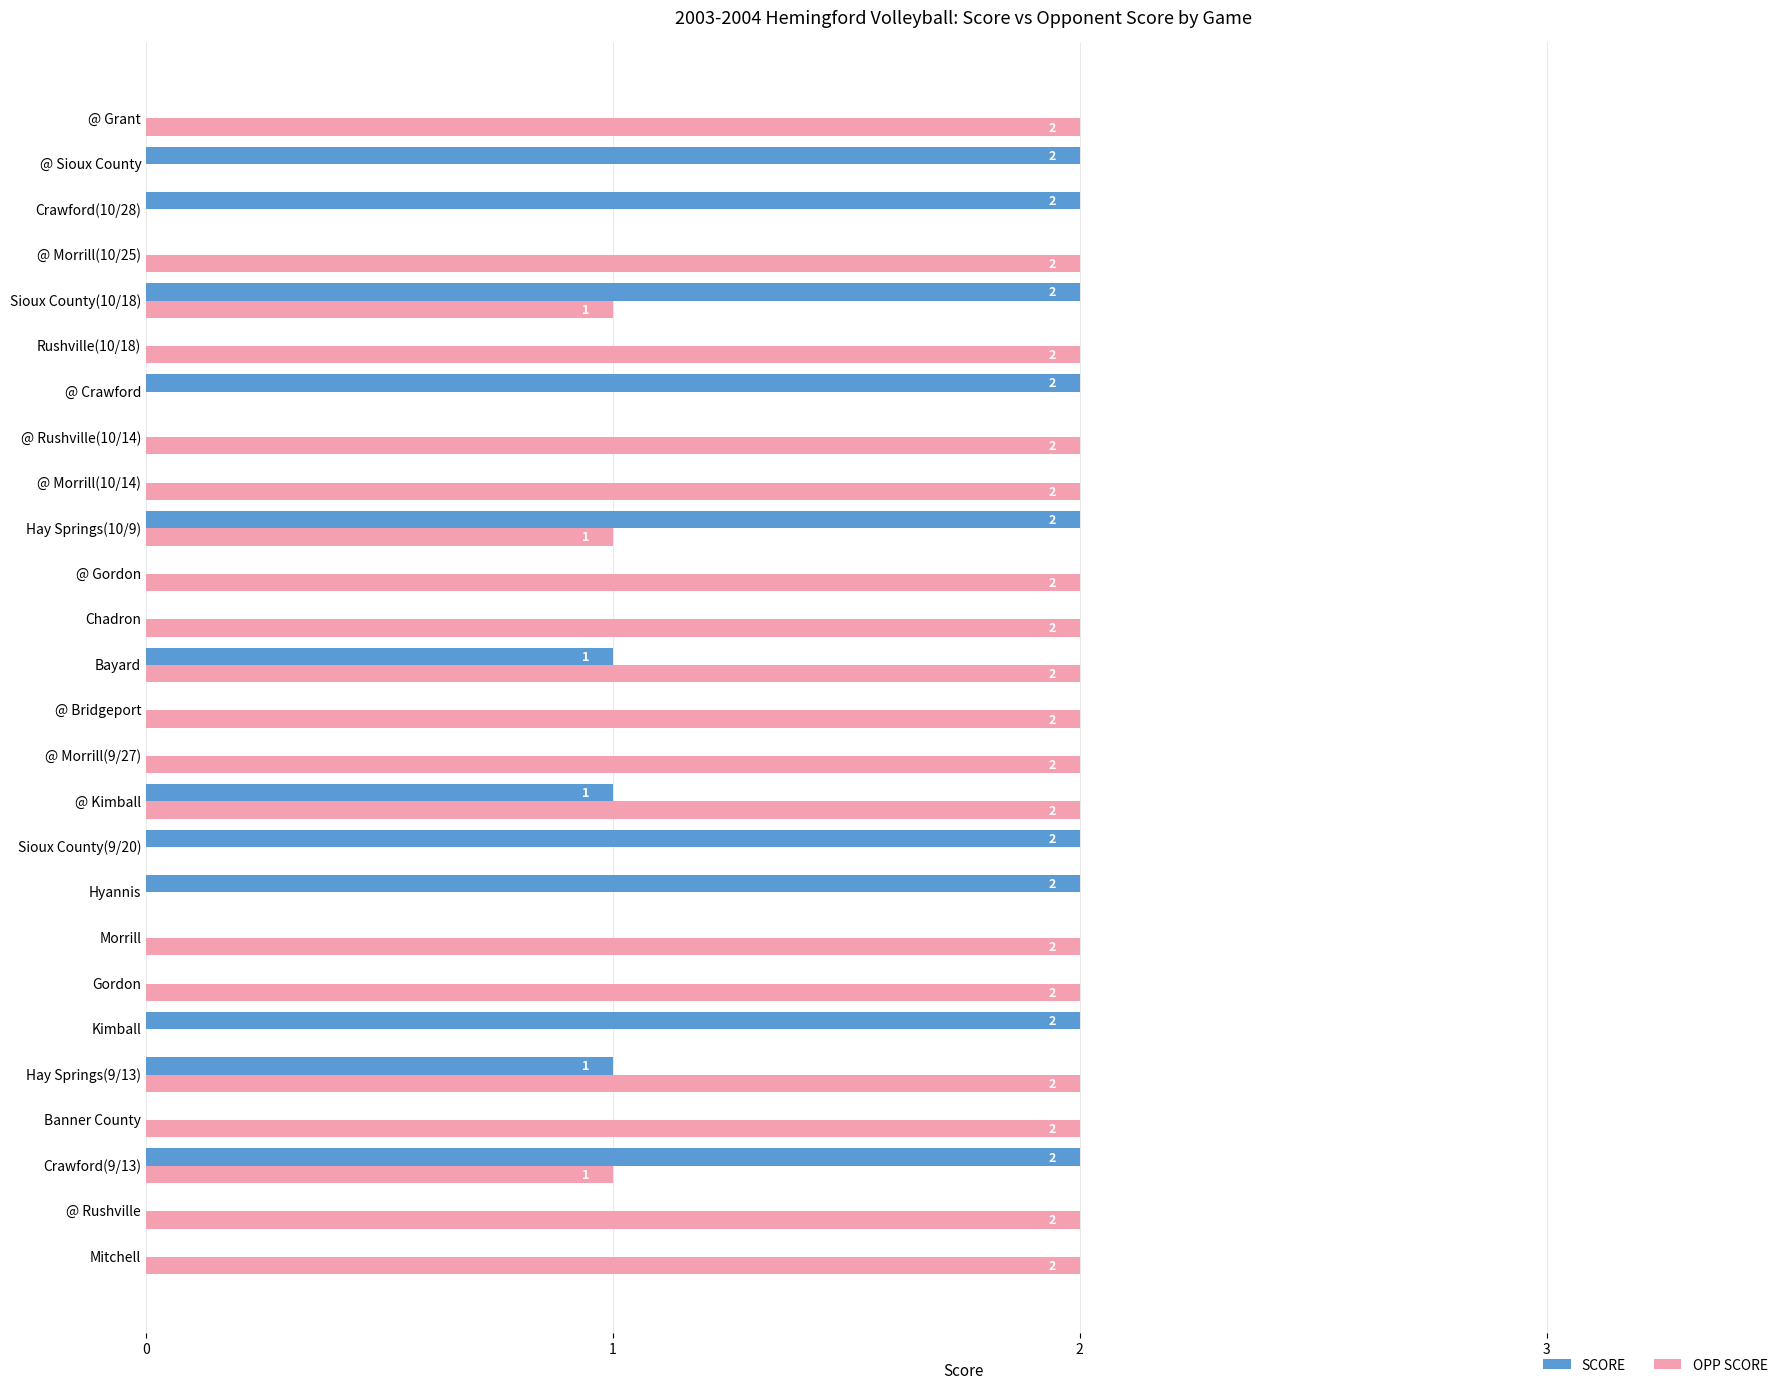

Is the value of OPP SCORE at Sioux County(10/18) greater than the value of SCORE at @ Rushville?

Yes